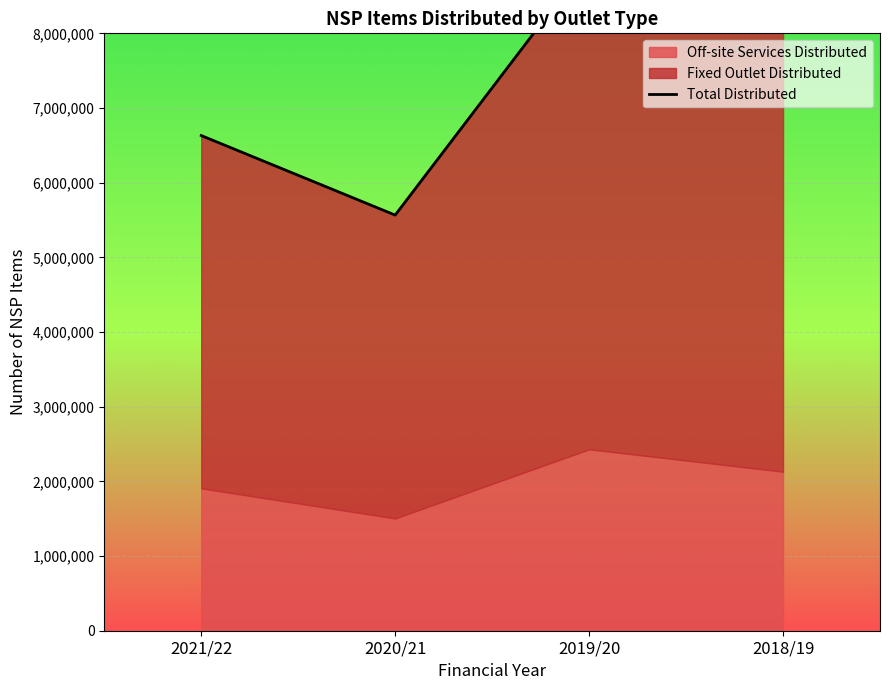

Reading right to left, transcribe all the data shown in this chart.

8997952	8974777	5565915	6631033